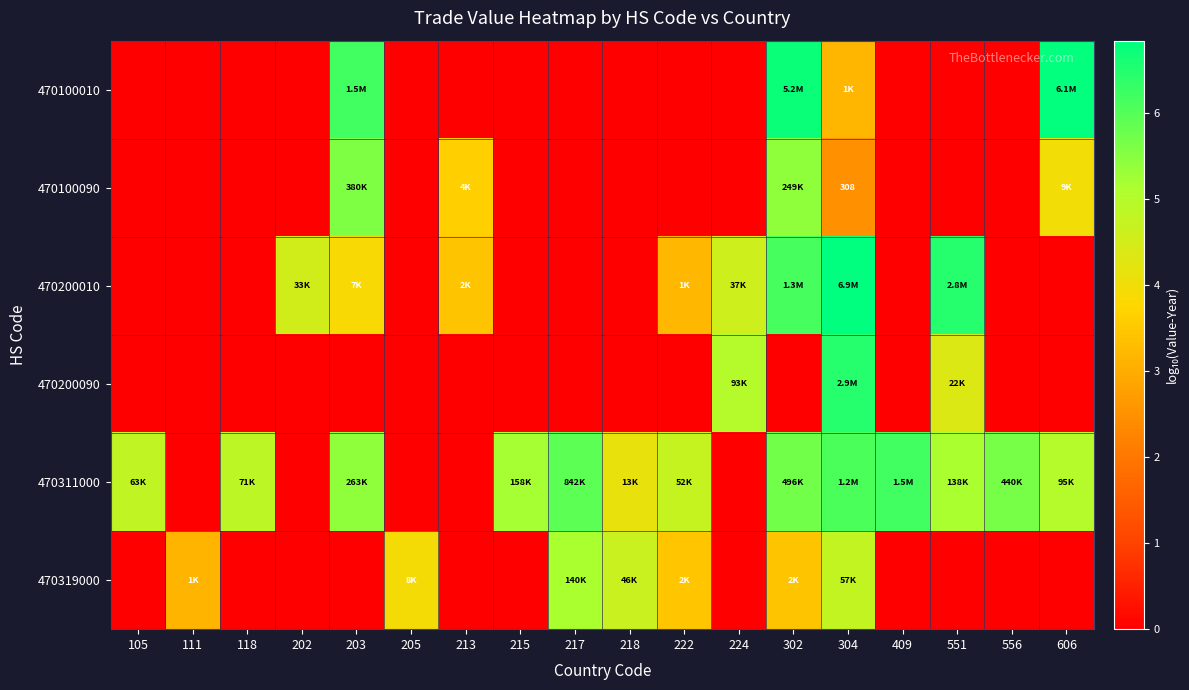

How many distinct data groups are displayed?

6